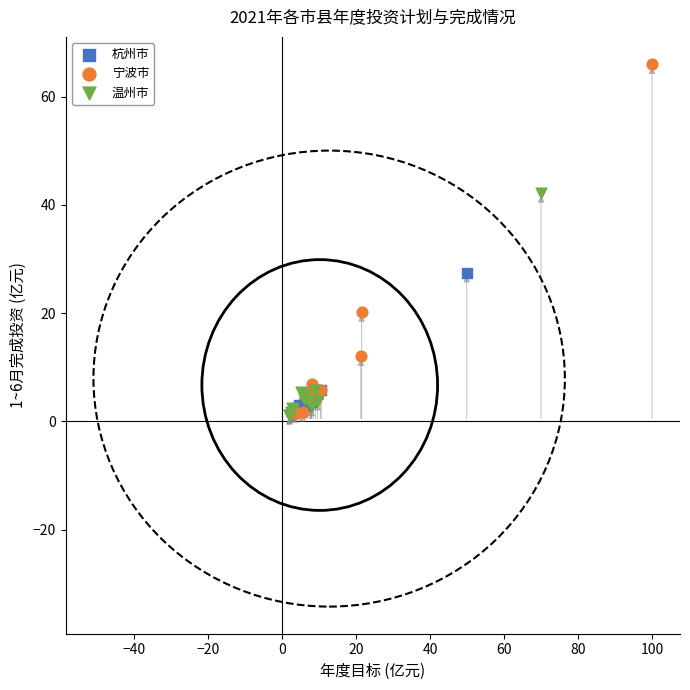

Which series reaches the maximum Y coordinate?

宁波市